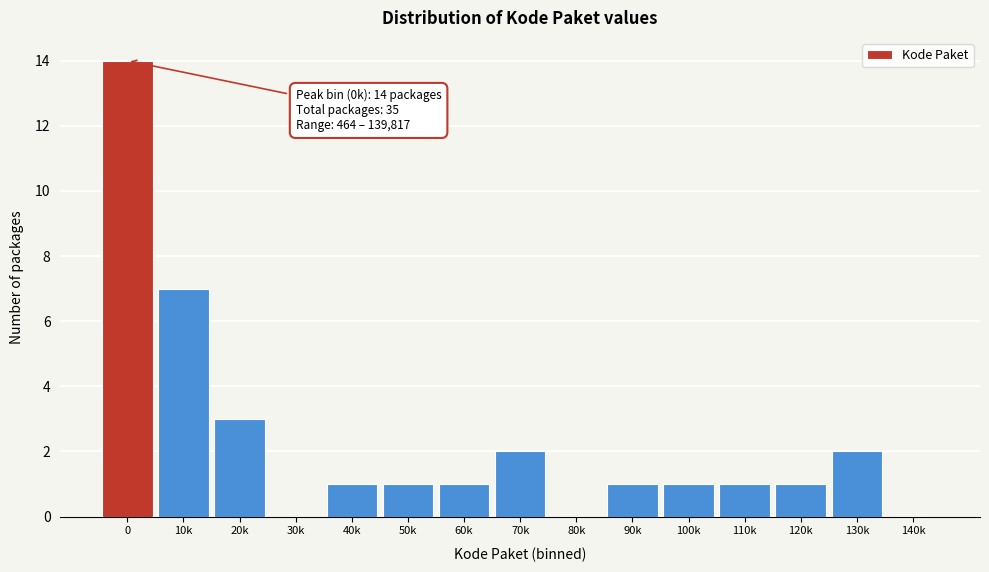

Reading left to right, transcribe all the data shown in this chart.

0=14	10k=7	20k=3	30k=0	40k=1	50k=1	60k=1	70k=2	80k=0	90k=1	100k=1	110k=1	120k=1	130k=2	140k=0